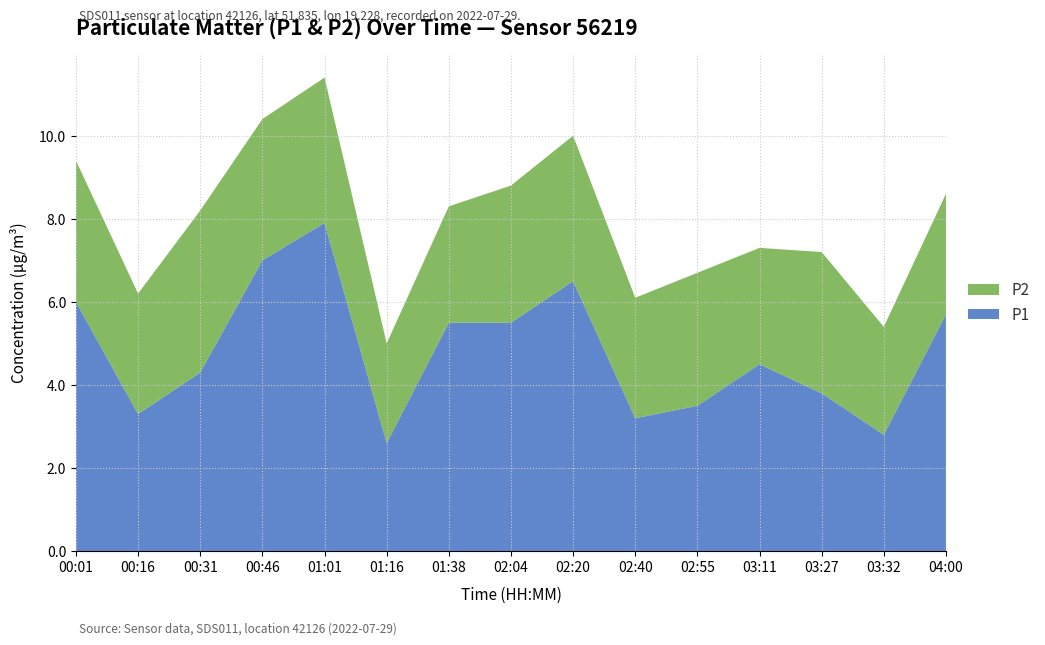

Reading left to right, extract all data points from this chart.

P1: 00:01=6.0	00:16=3.3	00:31=4.3	00:46=7.0	01:01=7.9	01:16=2.6	01:38=5.5	02:04=5.5	02:20=6.5	02:40=3.2	02:55=3.5	03:11=4.5	03:27=3.8	03:32=2.8	04:00=5.7
P2: 00:01=3.4	00:16=2.9	00:31=3.9	00:46=3.4	01:01=3.5	01:16=2.4	01:38=2.8	02:04=3.3	02:20=3.5	02:40=2.9	02:55=3.2	03:11=2.8	03:27=3.4	03:32=2.6	04:00=2.9